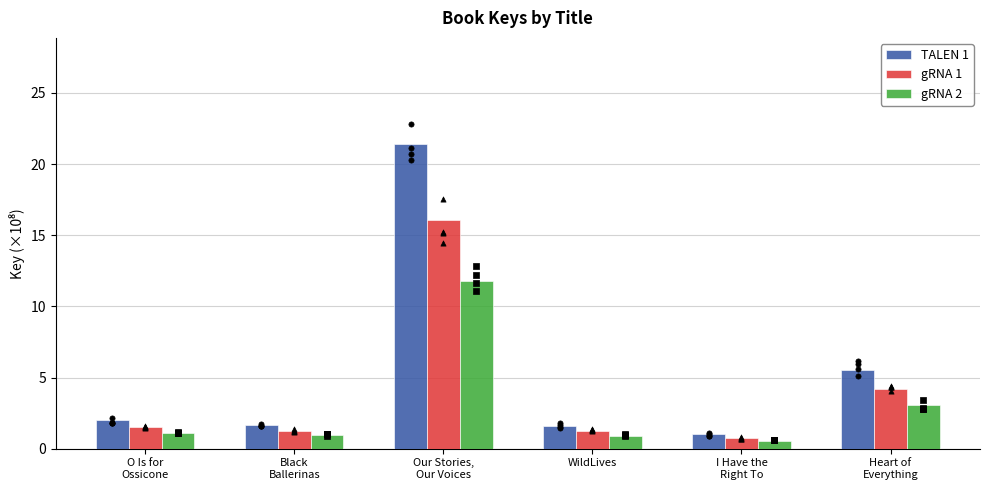

Which series reaches the minimum Y coordinate?

gRNA 2